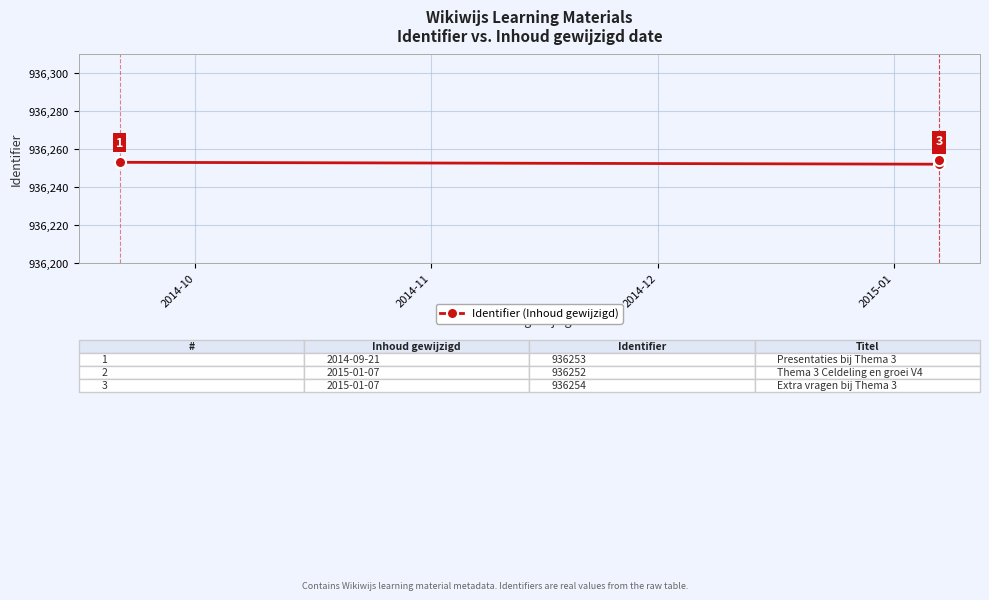

How many categories are shown in the chart?

3